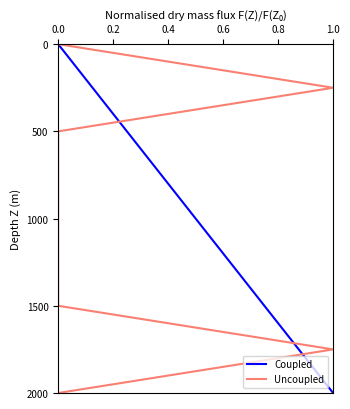

Count the number of data series in this chart.

2